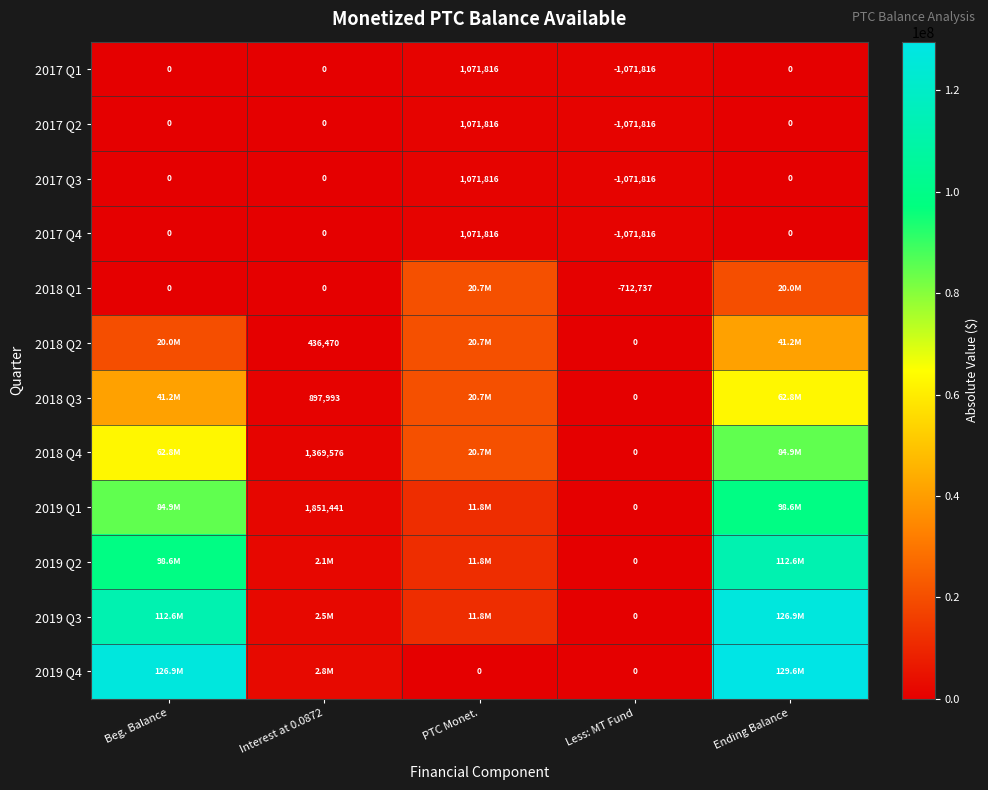

The 2018 Q3 series shows 17236954.4 at Ending Balance. True or false?

False